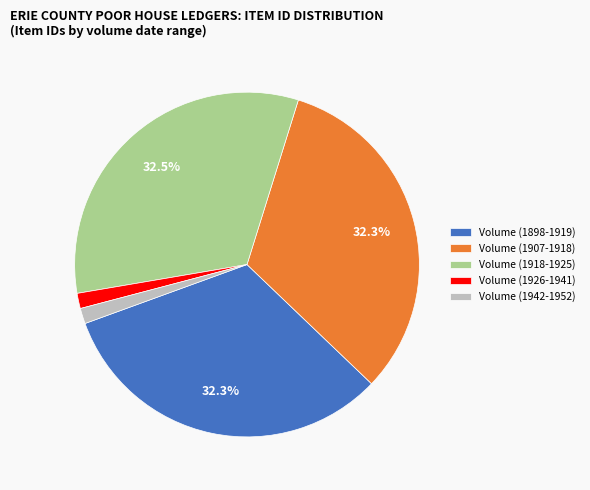

Does Volume (1918-1925) account for over 50% of the chart?

No